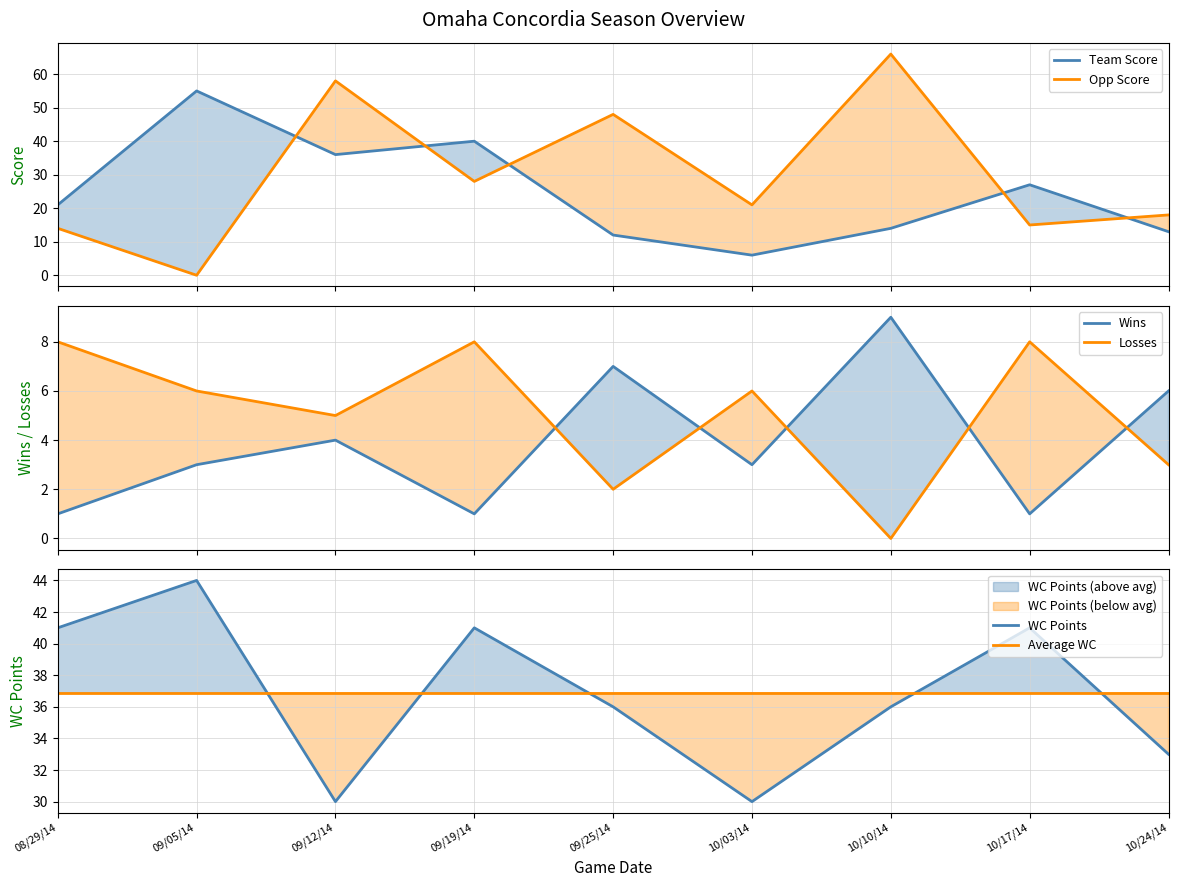

Is it true that WC Points equals 44 at 09/05/14?

True